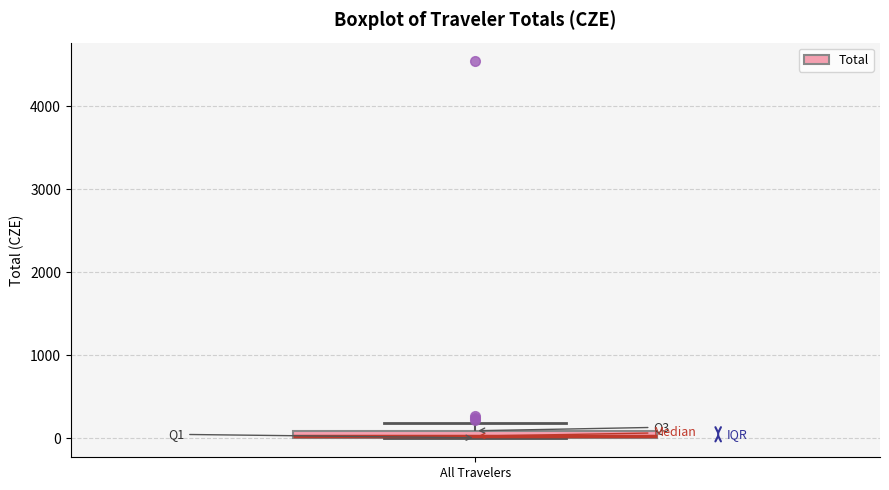

Where is the upper edge of the box for All Travelers on the y-axis? The values are not printed on the chart, so give them approximately, as read against the axis.

100